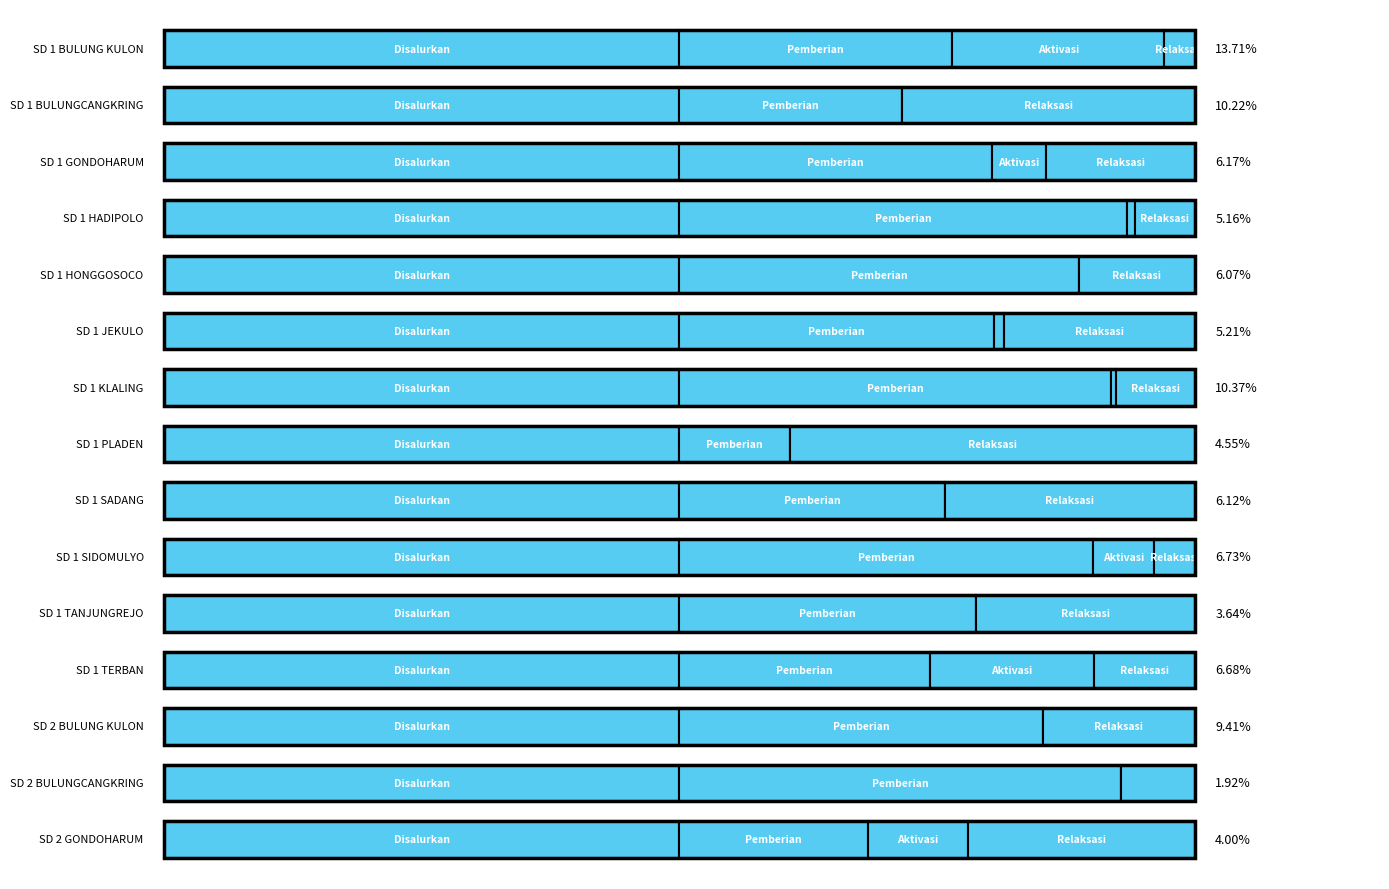

How many bars are there in total?

60